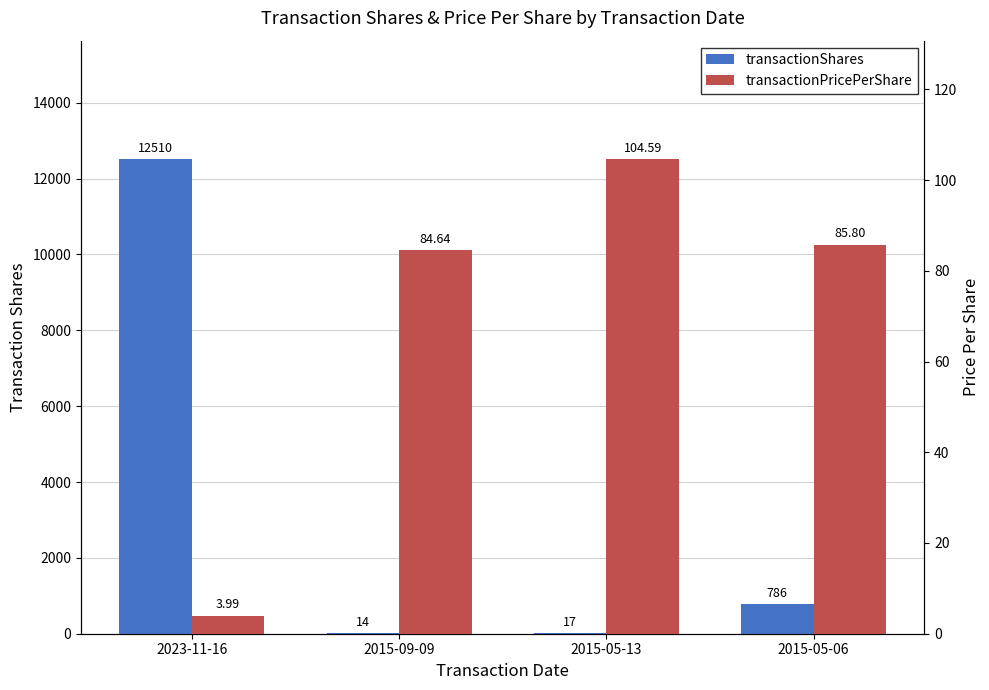

What is the minimum value shown in the chart?

4.0